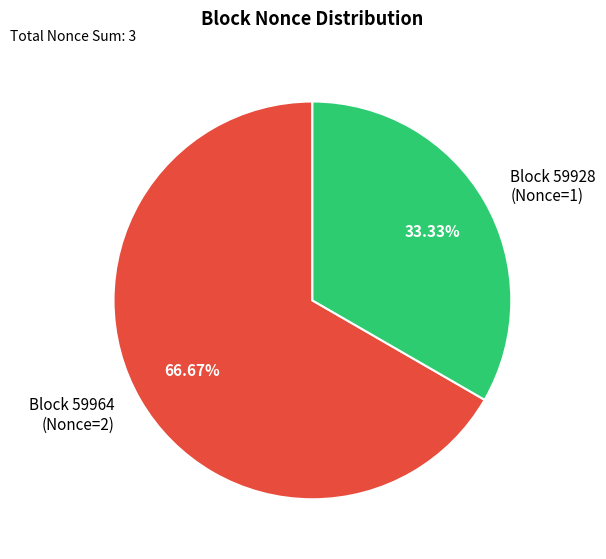

What is the largest slice in the pie chart?

Block 59964 (Nonce=2)